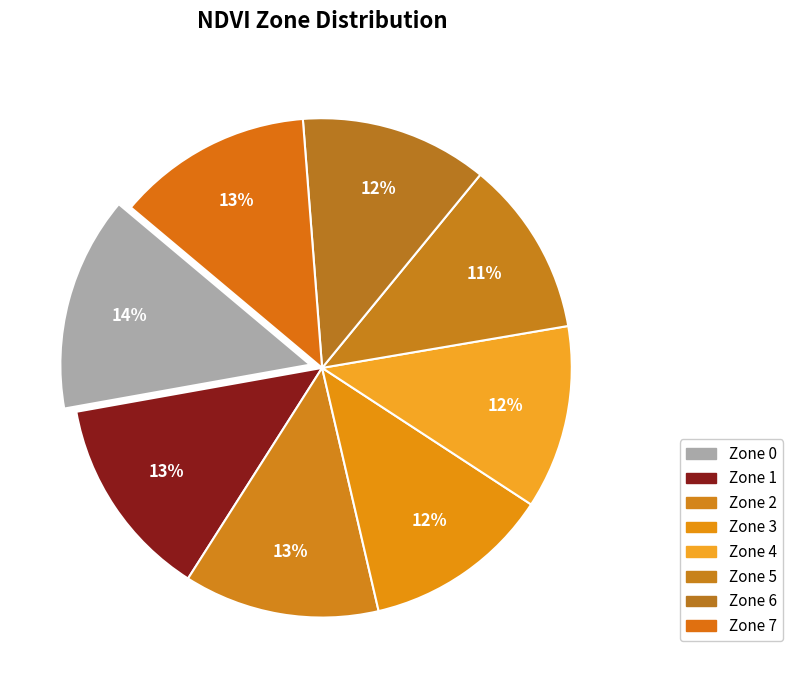

How many segments does this pie chart have?

8